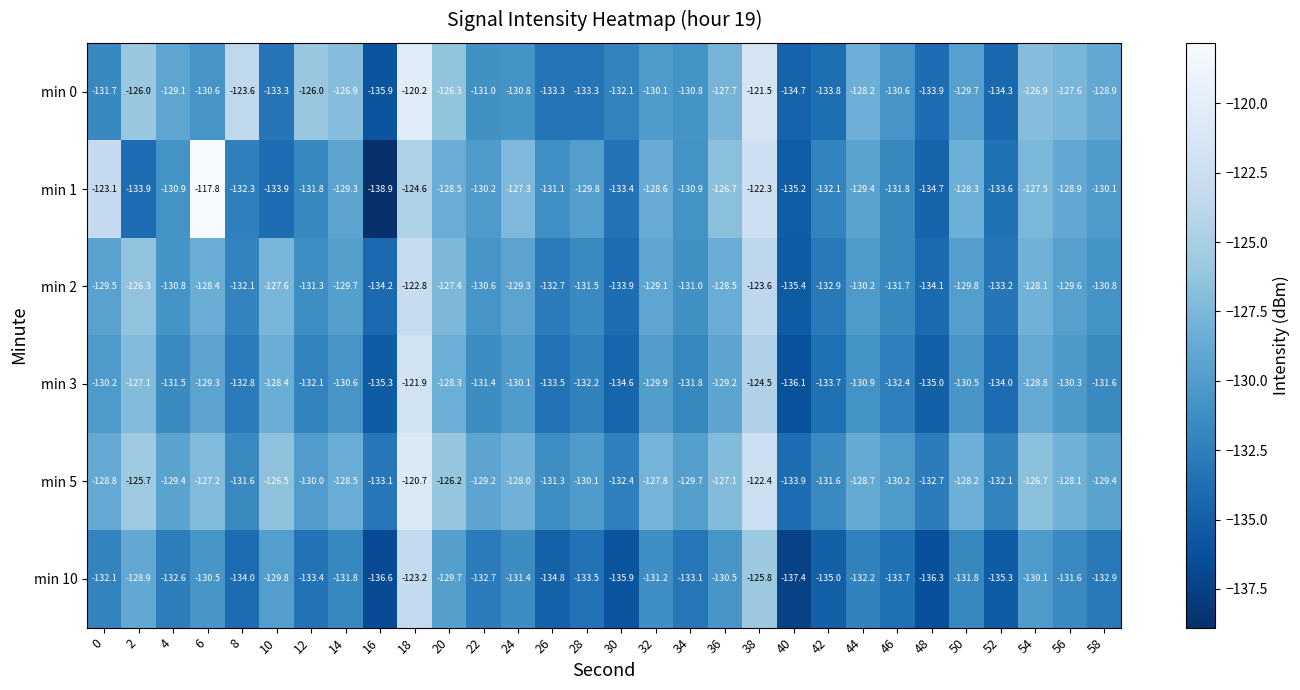

What value does the min 5 series have at 48?

-132.7